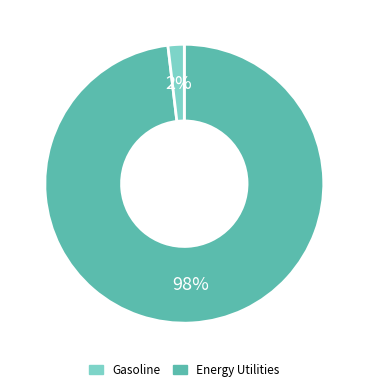

To the nearest percent, what is the average slice percentage?

50%